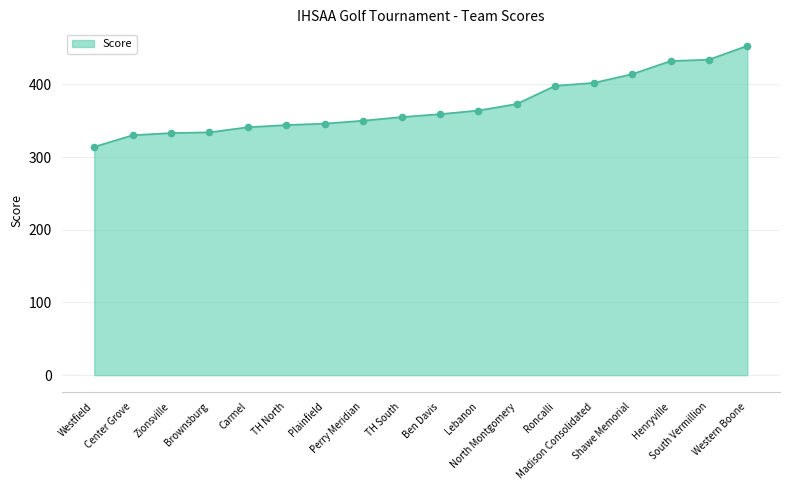

What is the ratio of the value at Westfield to the value at Carmel?

0.9